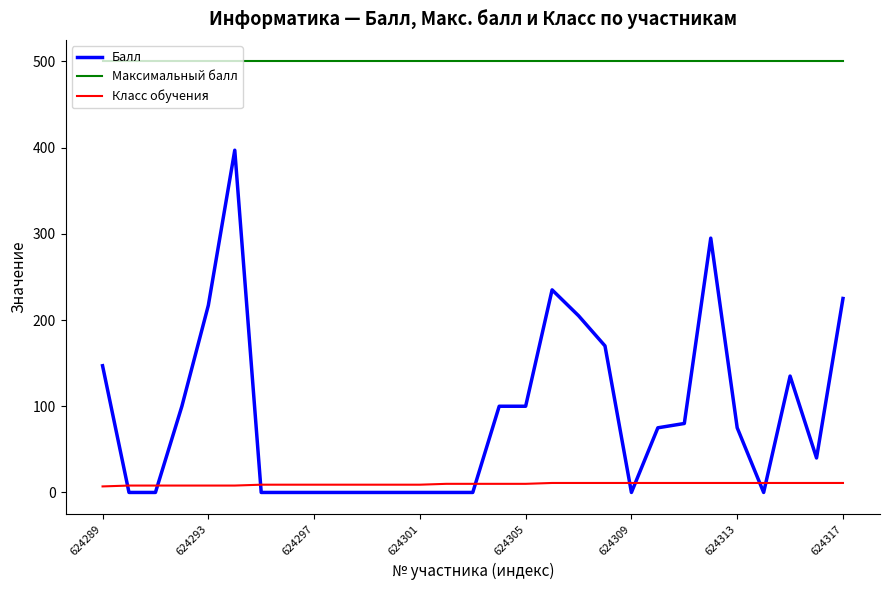

Which series has the widest spread of values?

Балл